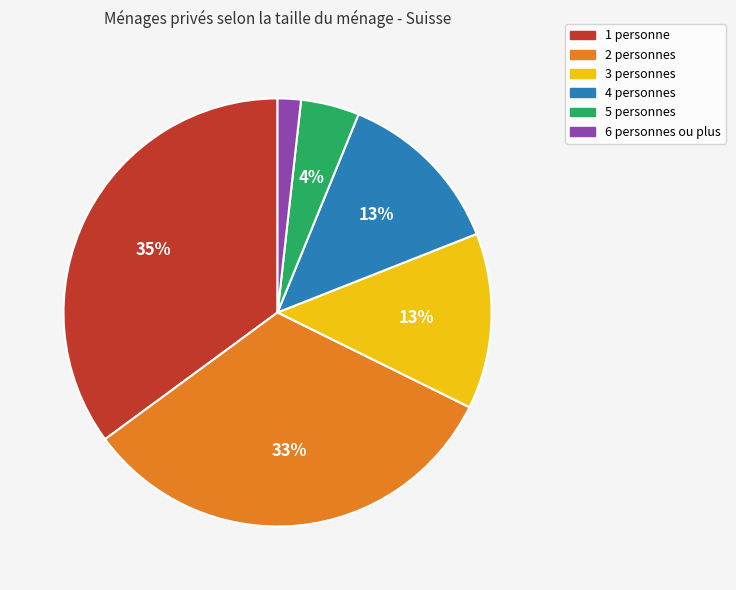

Between 6 personnes ou plus and 1 personne, which is larger?

1 personne